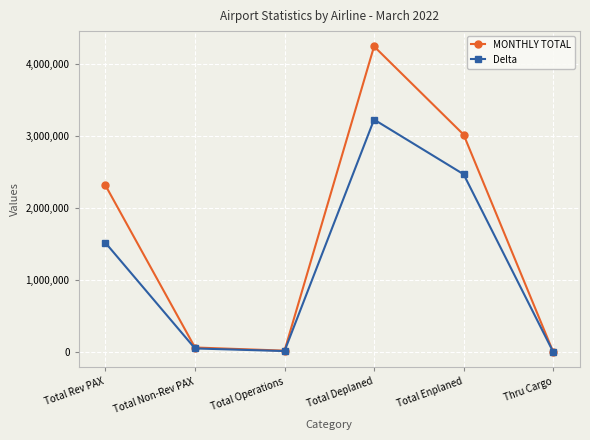

Rank the series at Total Deplaned from highest to lowest value.

MONTHLY TOTAL, Delta